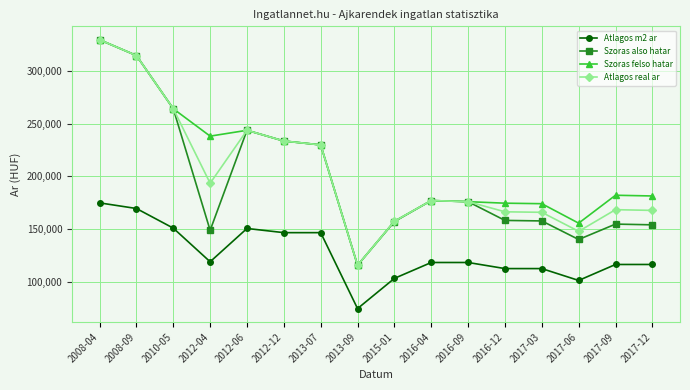

What is the difference between the highest and lowest values at 2008-04?

154291